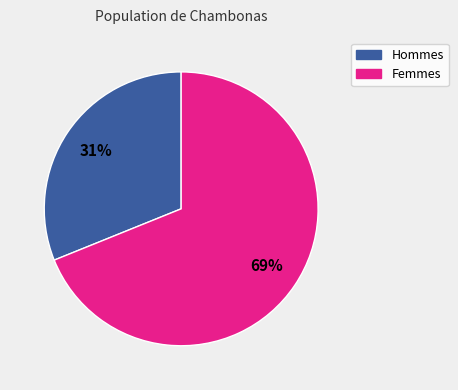

Is there a majority slice in this chart?

Yes